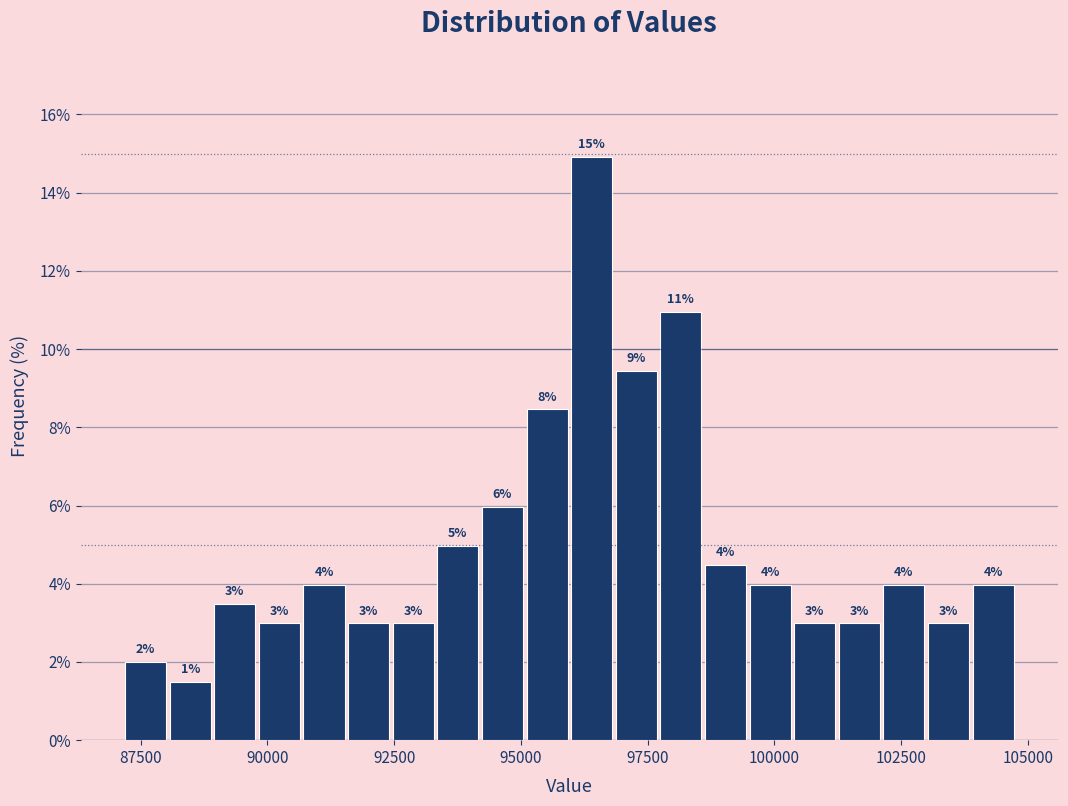

Read against the x-axis, roughly where is the centre of the tallest bar?

96500